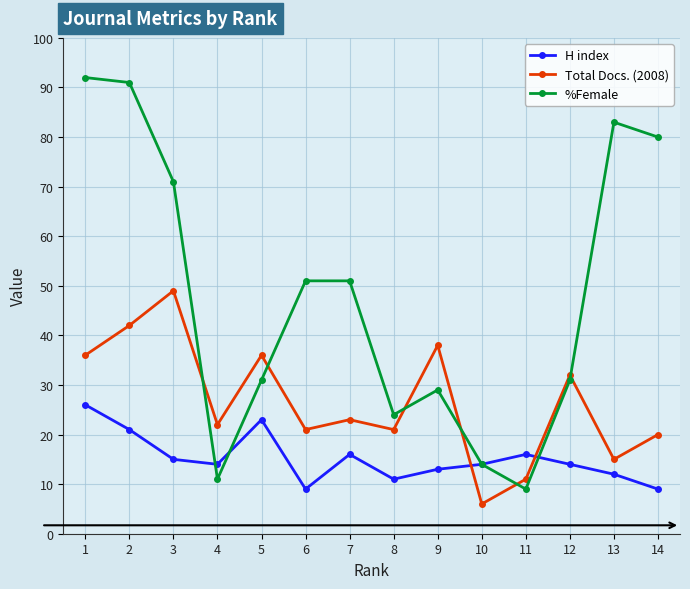

At which label does H index reach its peak?

1